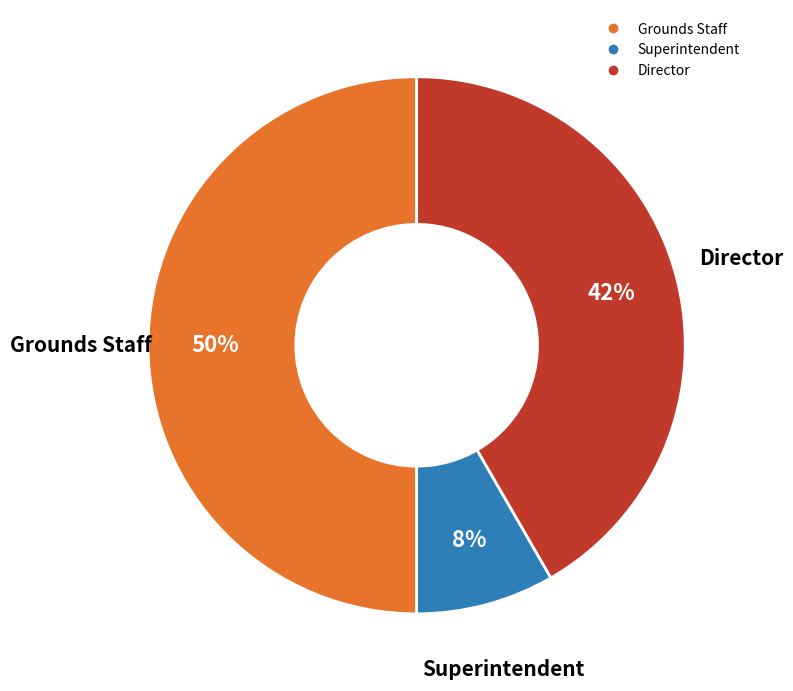

To the nearest percent, what percentage of the pie is Director?

42%